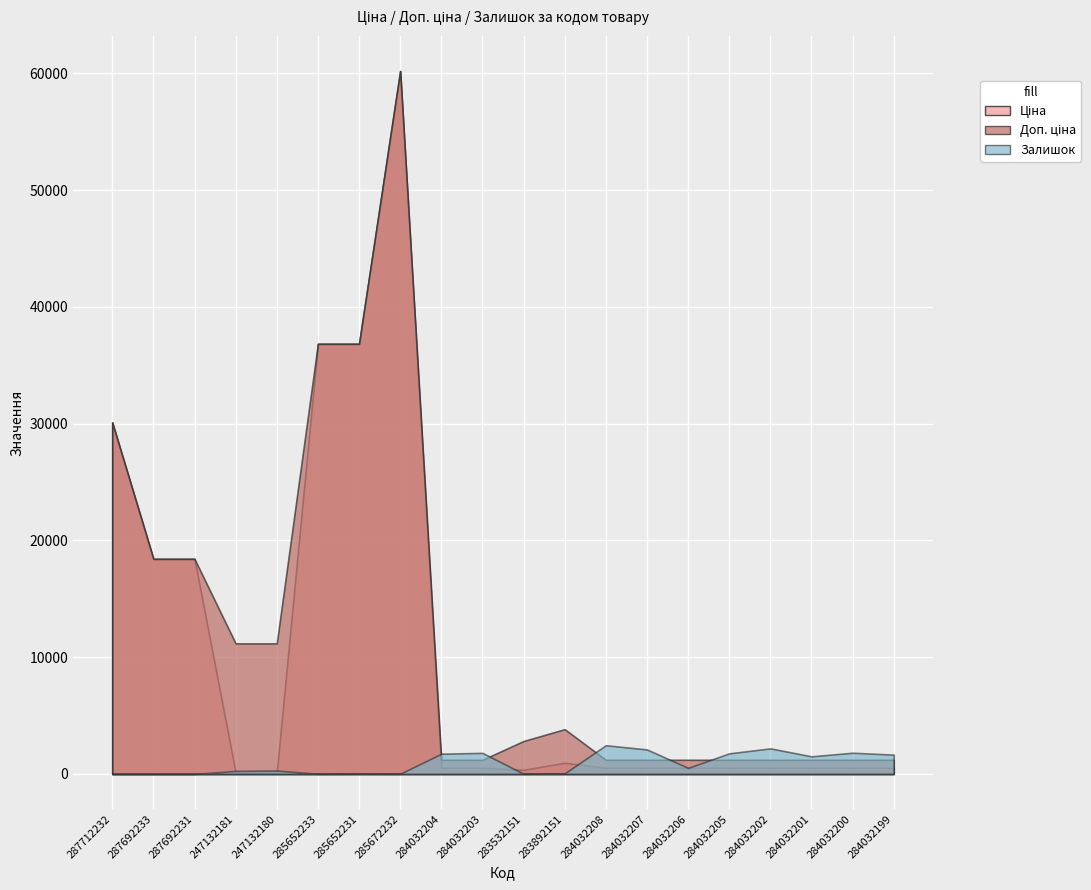

The value of Ціна at 284032205 is 528.2. True or false?

True